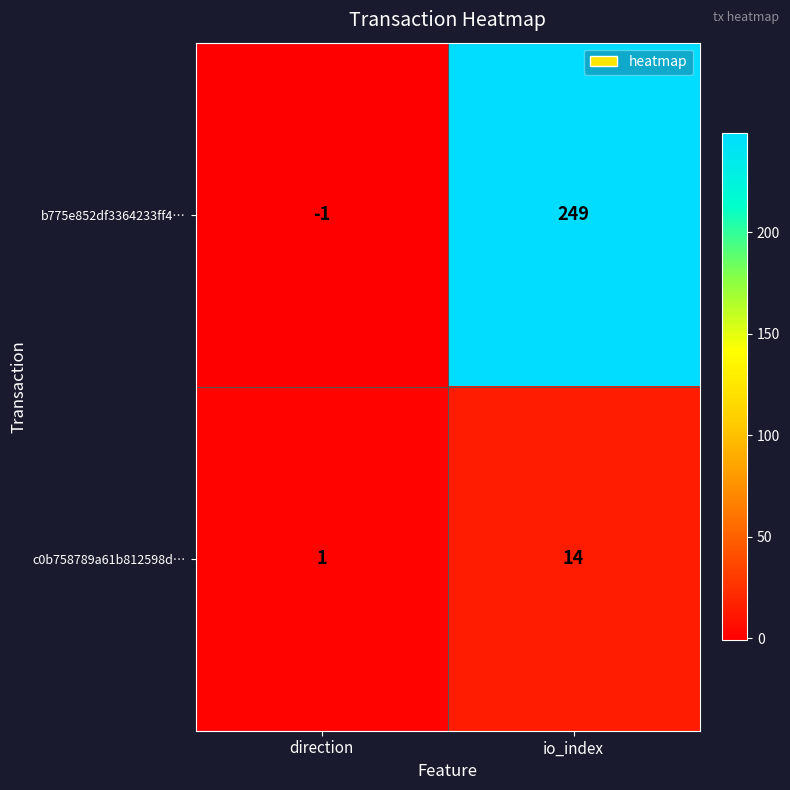

How many categories are shown in the chart?

2